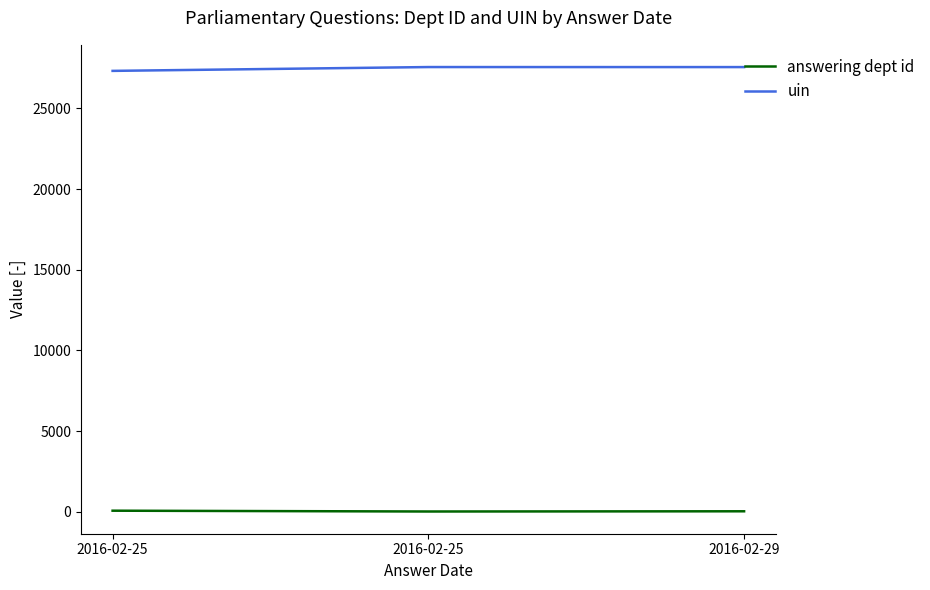

Reading left to right, what are all the values shown in this chart?

answering dept id: 2016-02-25=63	2016-02-25=13	2016-02-29=26
uin: 2016-02-25=27325	2016-02-25=27562	2016-02-29=27560